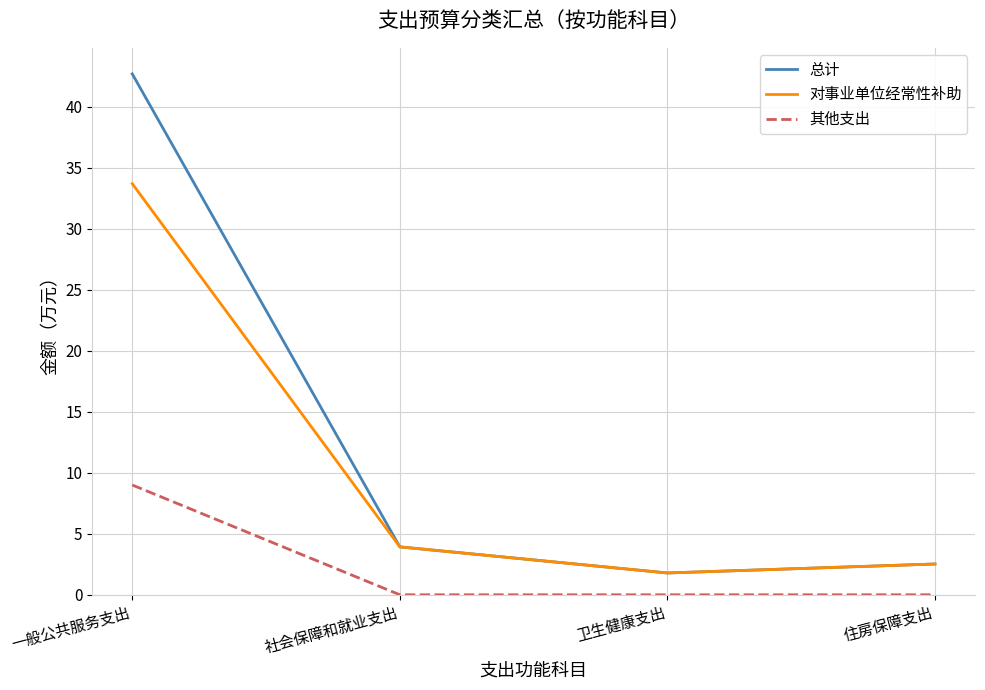

Which series has the widest spread of values?

总计